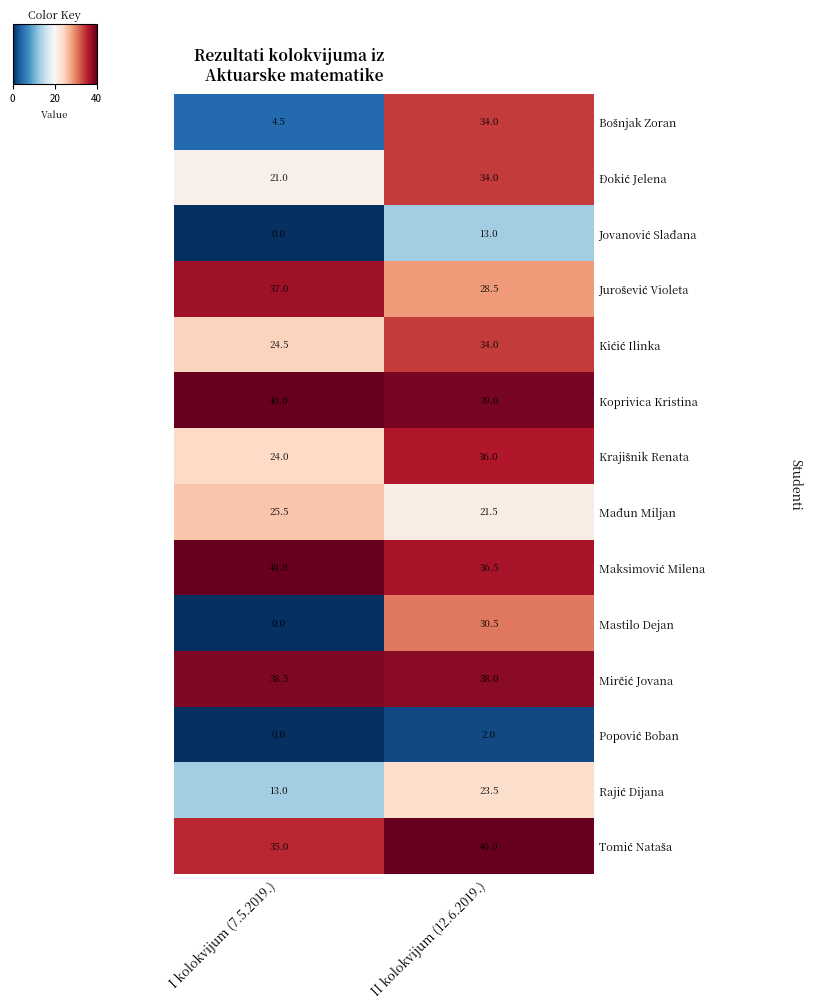

At which label is Mađun Miljan closest to 23?

II kolokvijum (12.6.2019.)